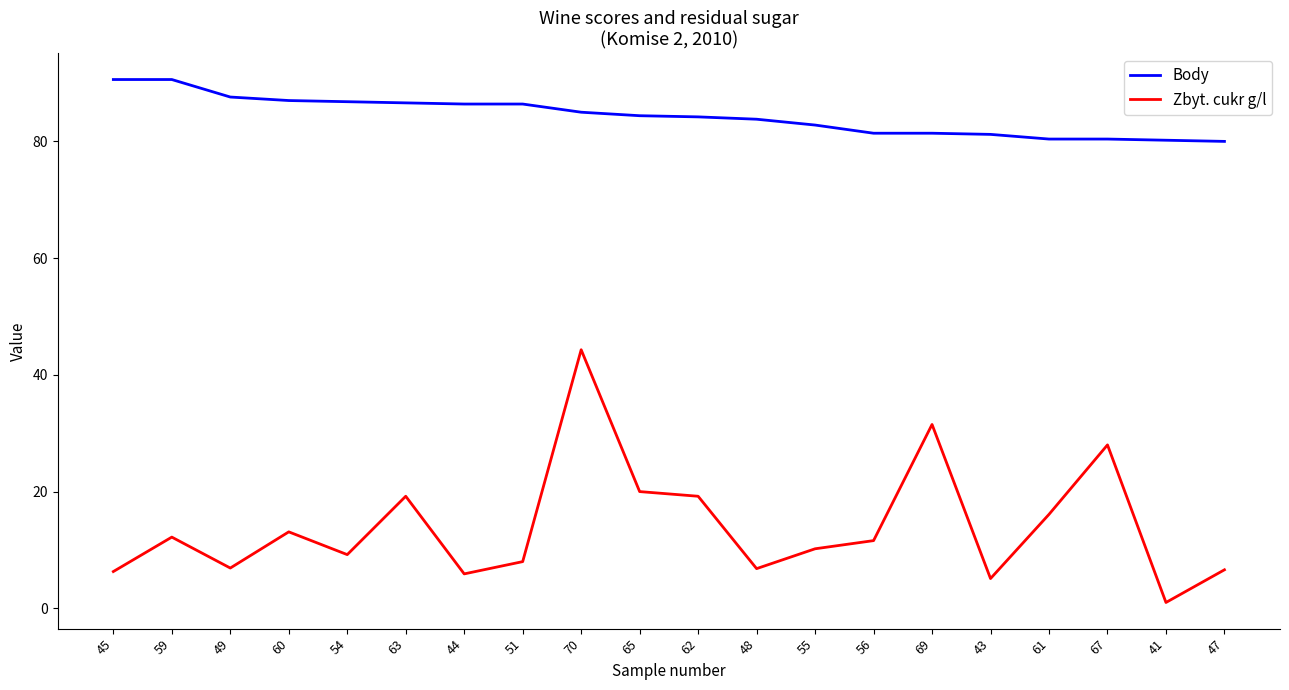

What position from the left is 49?

3